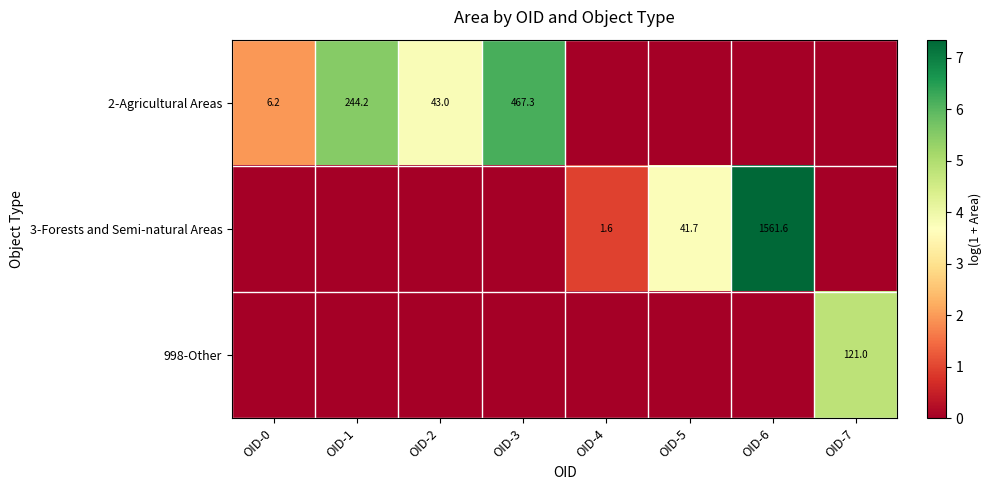

The 3-Forests and Semi-natural Areas series shows 41.7 at OID-5. True or false?

True